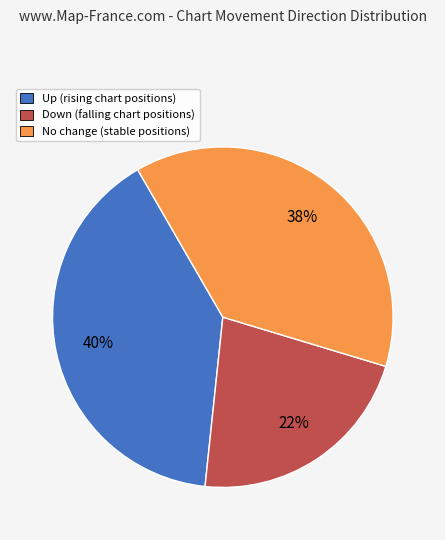

To the nearest percent, what is the average slice percentage?

33%